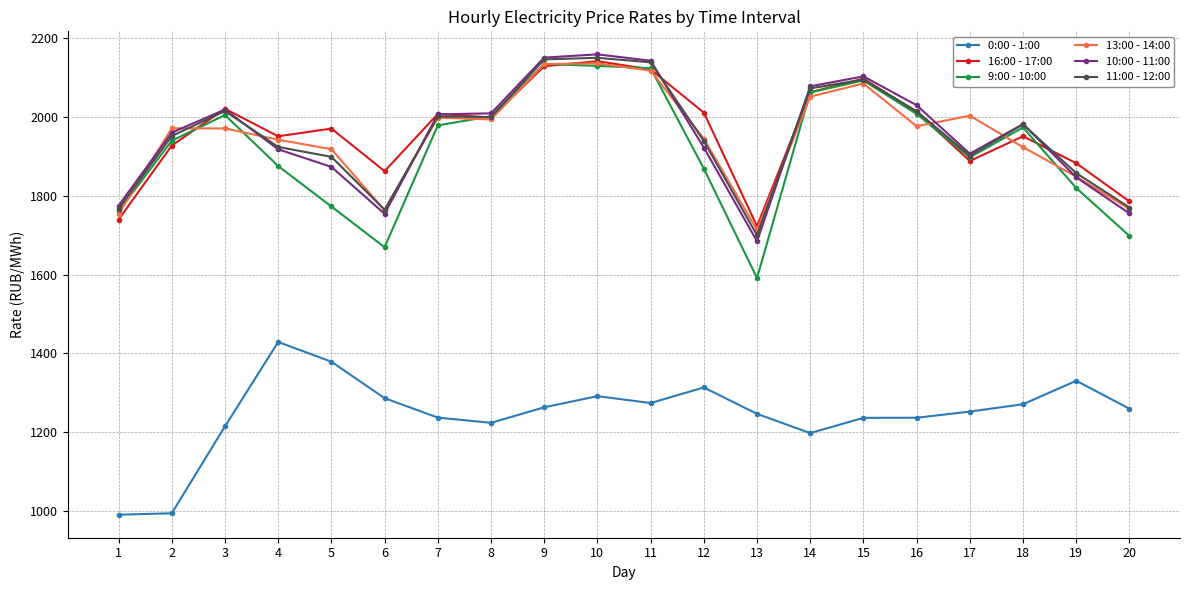

Between 2 and 19, which series saw the biggest shift?

0:00 - 1:00